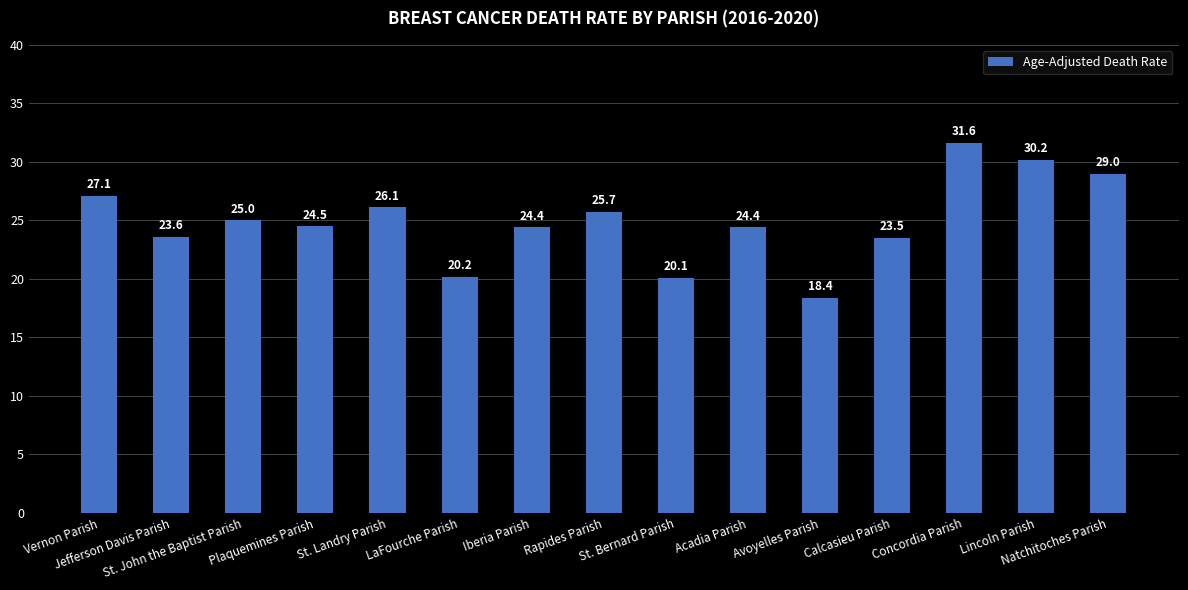

The chart shows a value of 25.7 at Rapides Parish. True or false?

True